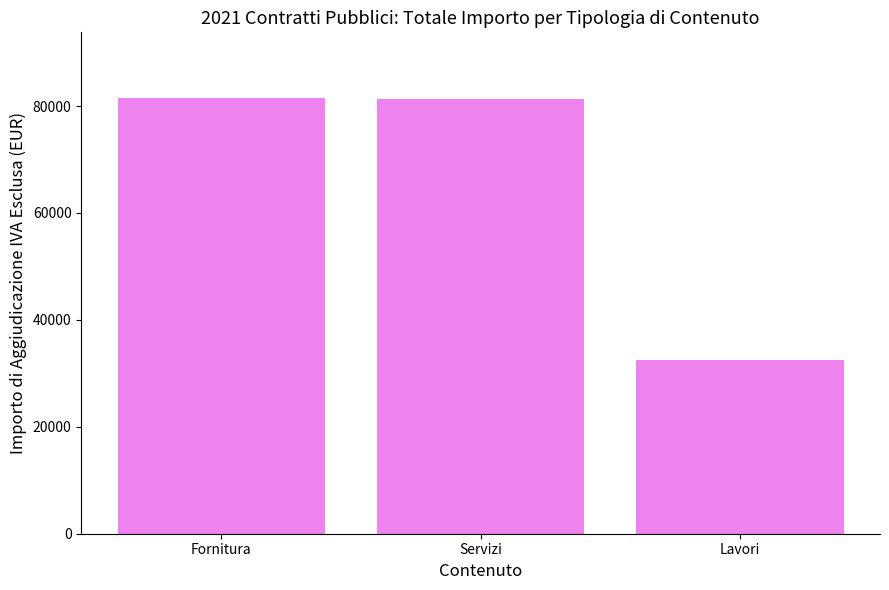

What is the sum of all values?

195405.9